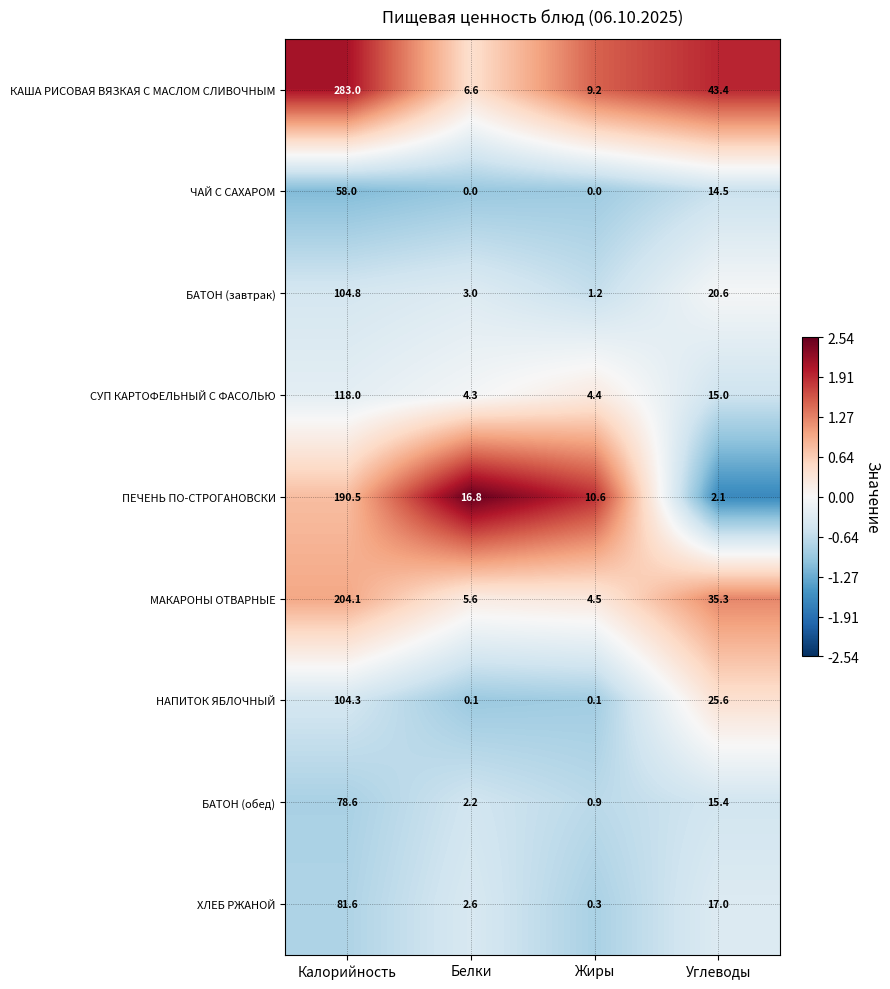

What is the difference between the maximum and minimum values in the МАКАРОНЫ ОТВАРНЫЕ series?

199.6